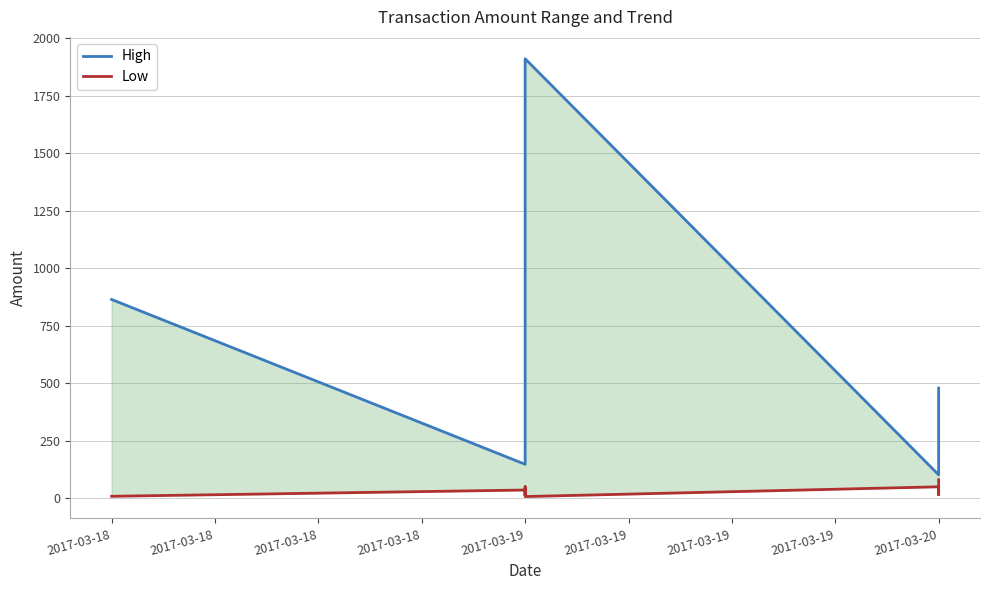

Rank the series at 2017-03-18 from highest to lowest value.

High, Low